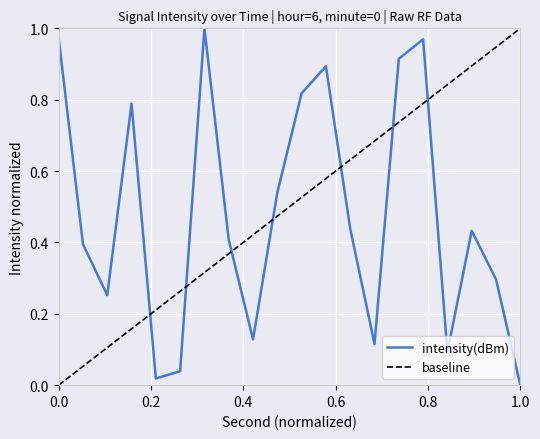

What is the difference between the maximum and minimum values?

1.0